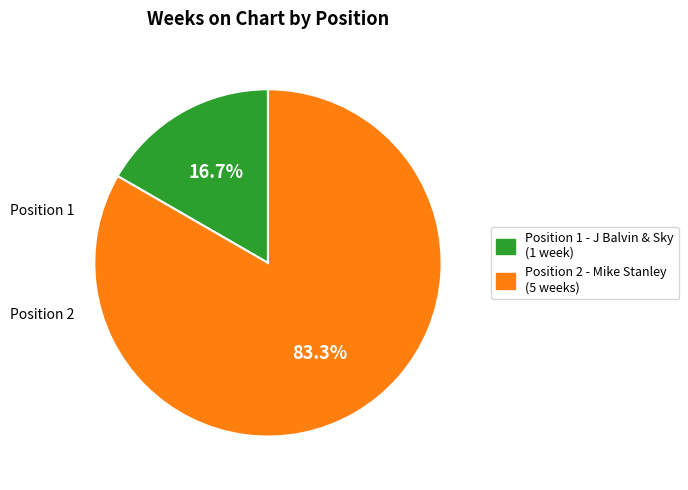

Is there a majority slice in this chart?

Yes